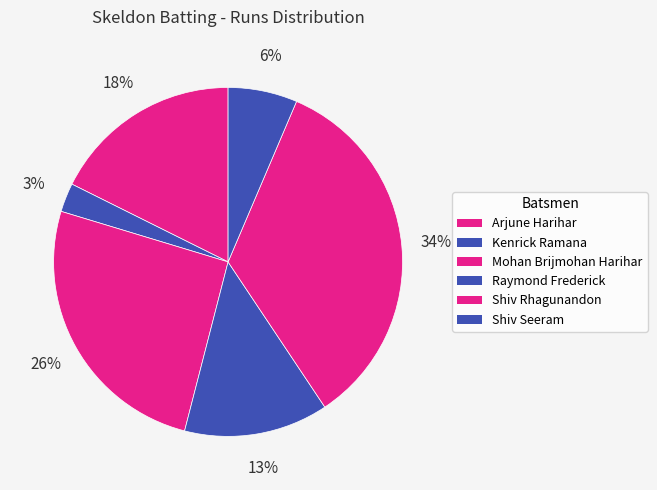

Approximately how many times larger is the value at Shiv Seeram compared to Shiv Rhagunandon?

0.2